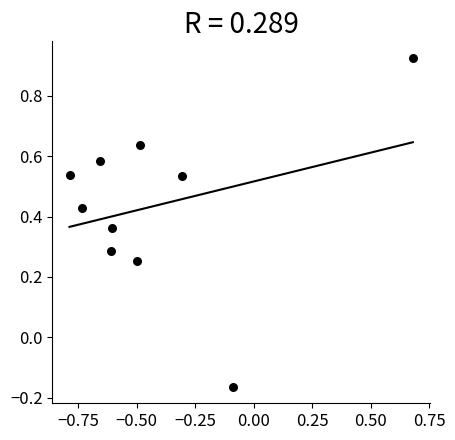

What is the range of Y values (max minus min)?

1.1